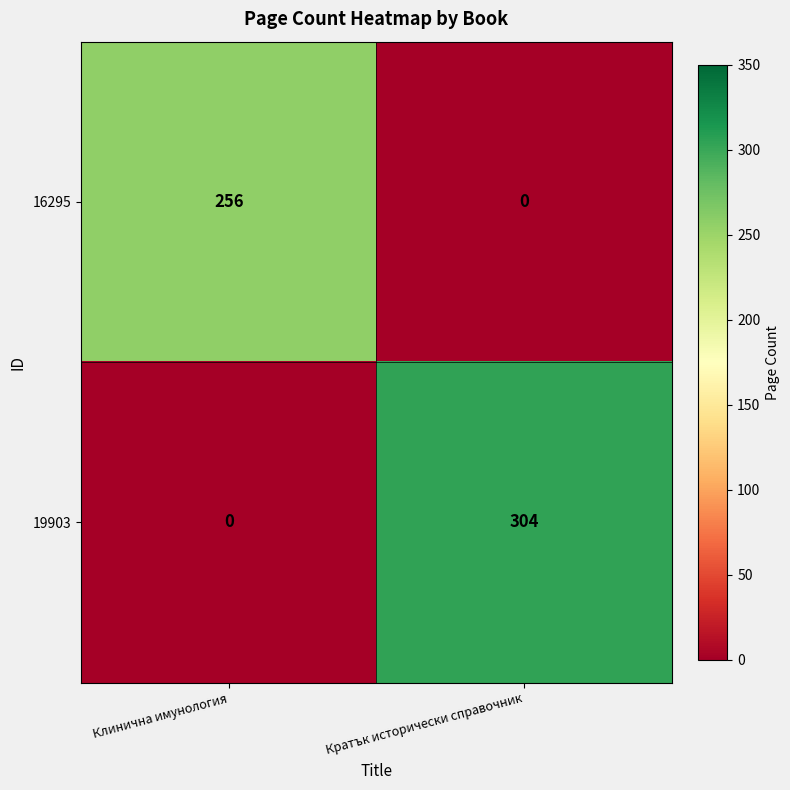

Which series has the largest total across all categories?

19903